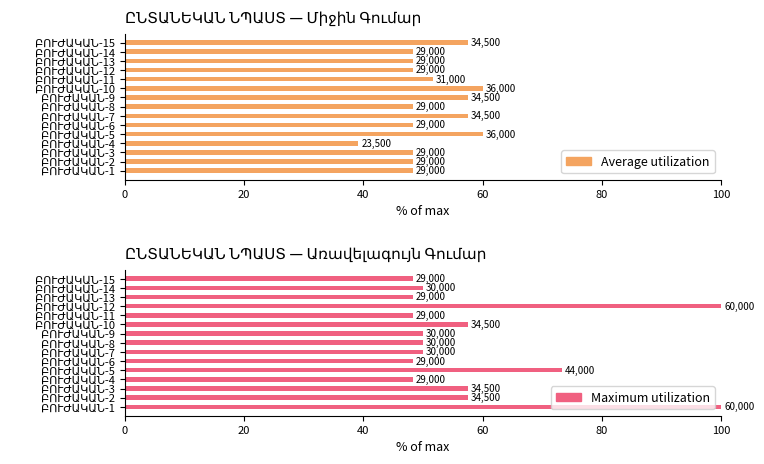

What is the difference between the maximum and second lowest values in the Average utilization series?

11.7